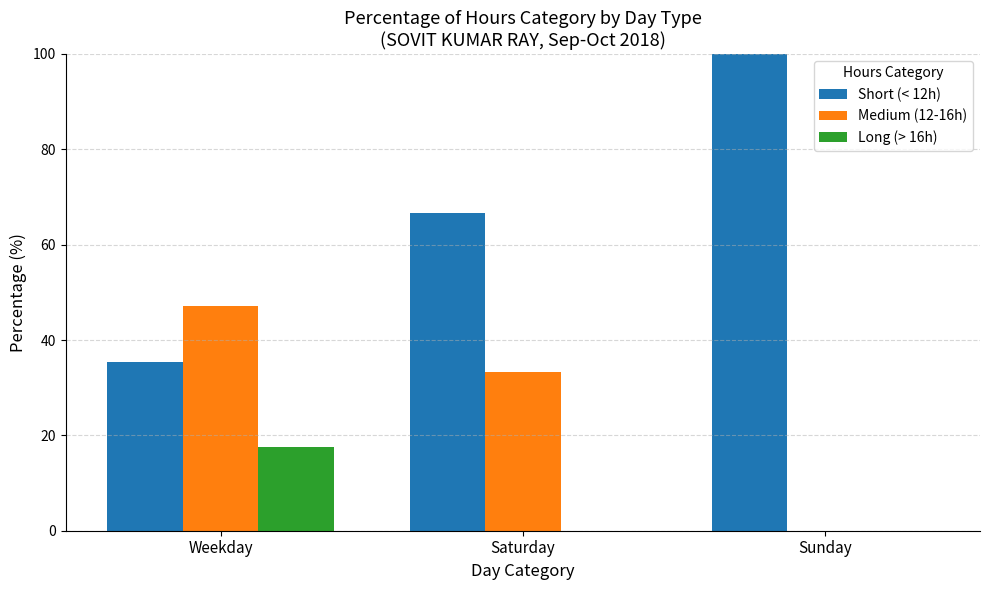

The value of Short (< 12h) at Weekday is 35.3. True or false?

True